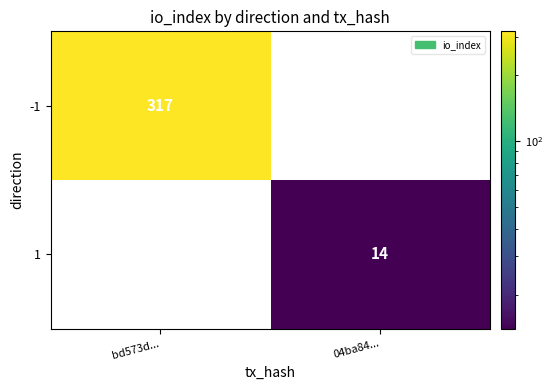

Which series has the largest total across all categories?

-1